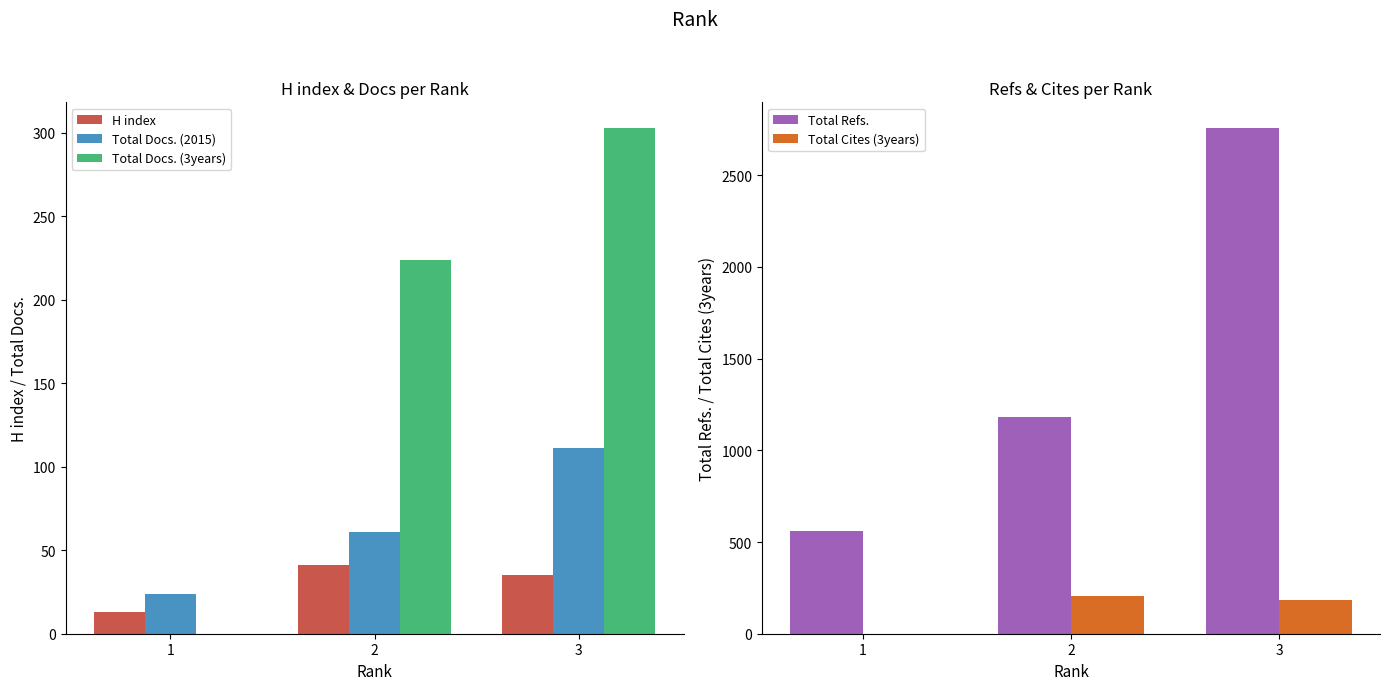

What is the average value of the Total Cites (3years) series?

130